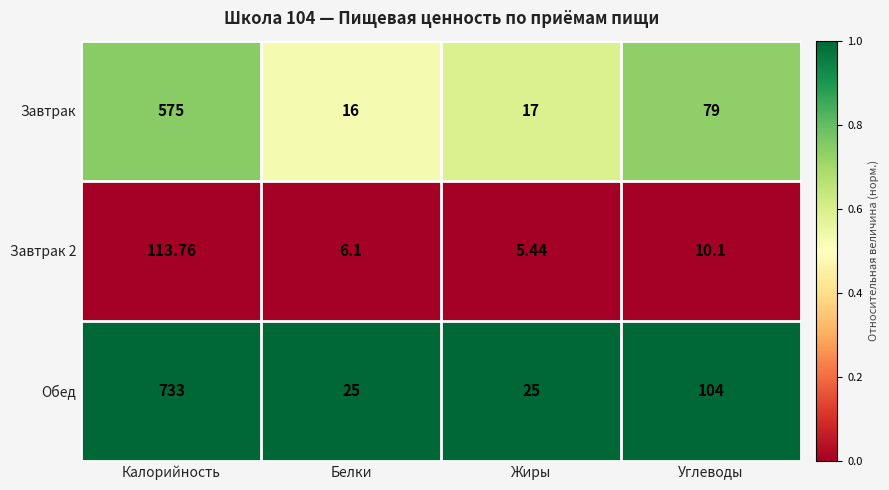

Which series has the largest total across all categories?

Обед